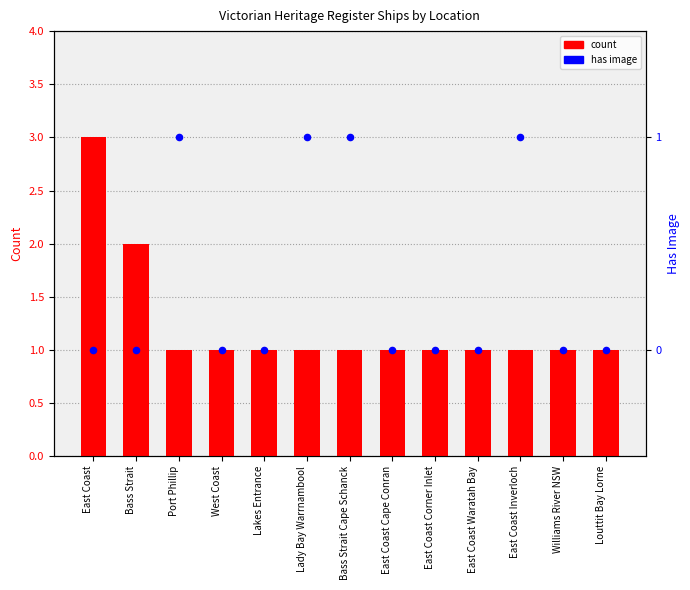

At how many categories does at least one series exceed 2?

1